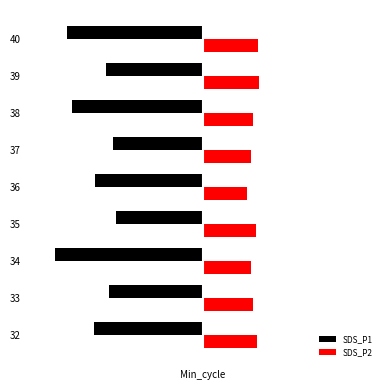

Reading right to left, transcribe all the data shown in this chart.

SDS_P1: -15.9	-11.4	-15.4	-10.5	-12.7	-10.2	-17.4	-11.1	-12.8
SDS_P2: 6.5	6.6	5.9	5.6	5.2	6.2	5.7	5.9	6.3